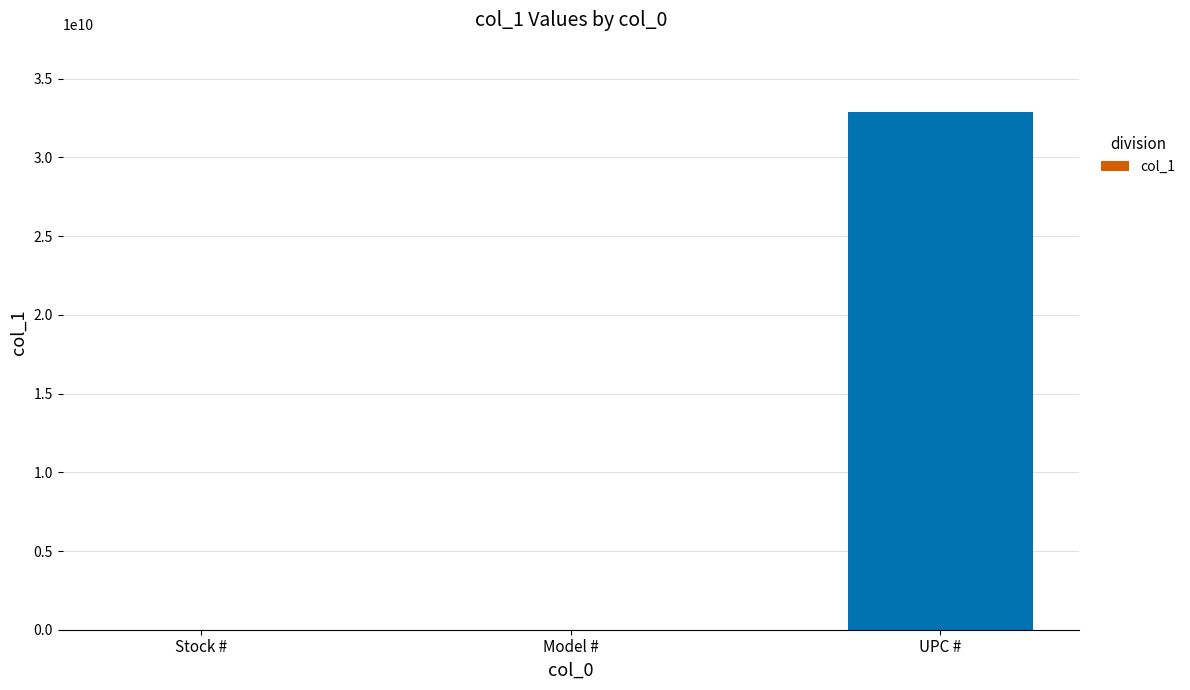

The chart shows a value of 32886751356 at UPC #. True or false?

True